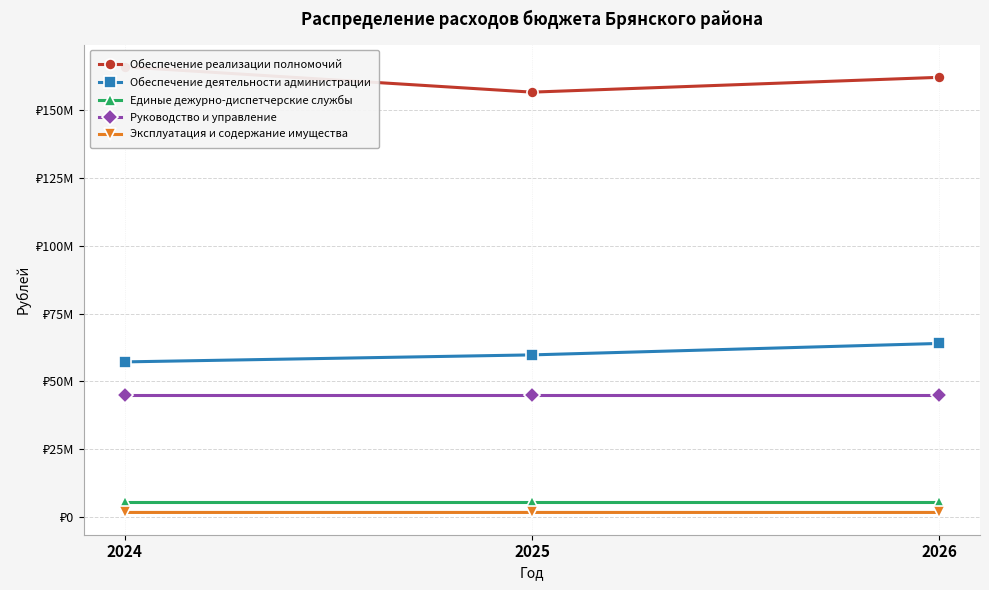

The Эксплуатация и содержание имущества series shows 1682690.9 at 2024. True or false?

True